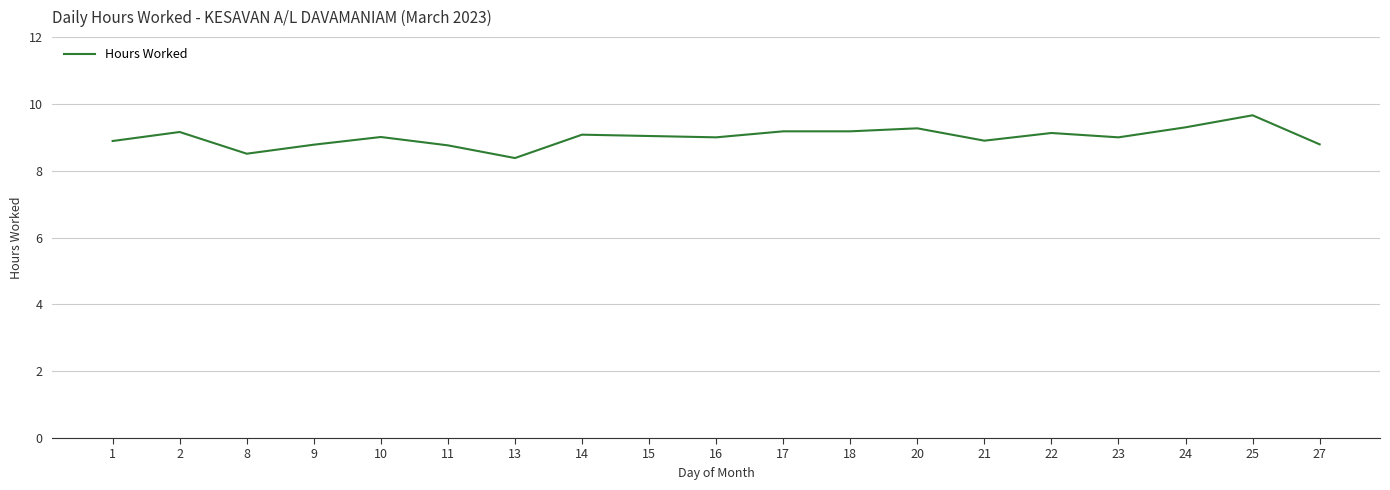

How many lines are shown in the chart?

1